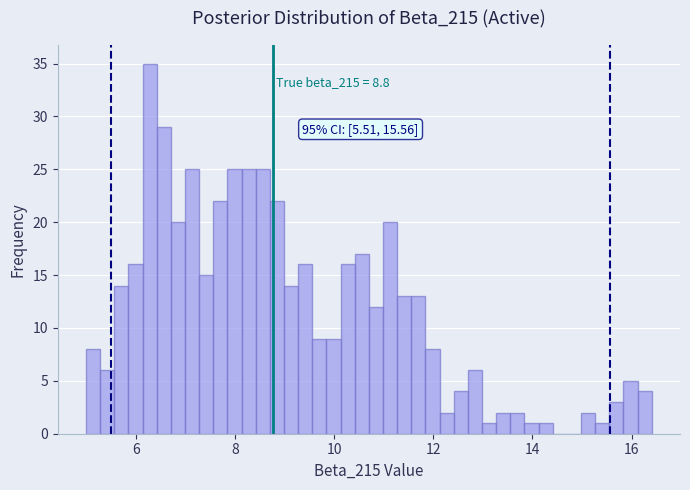

Read against the x-axis, roughly where is the centre of the tallest bar?

6.2